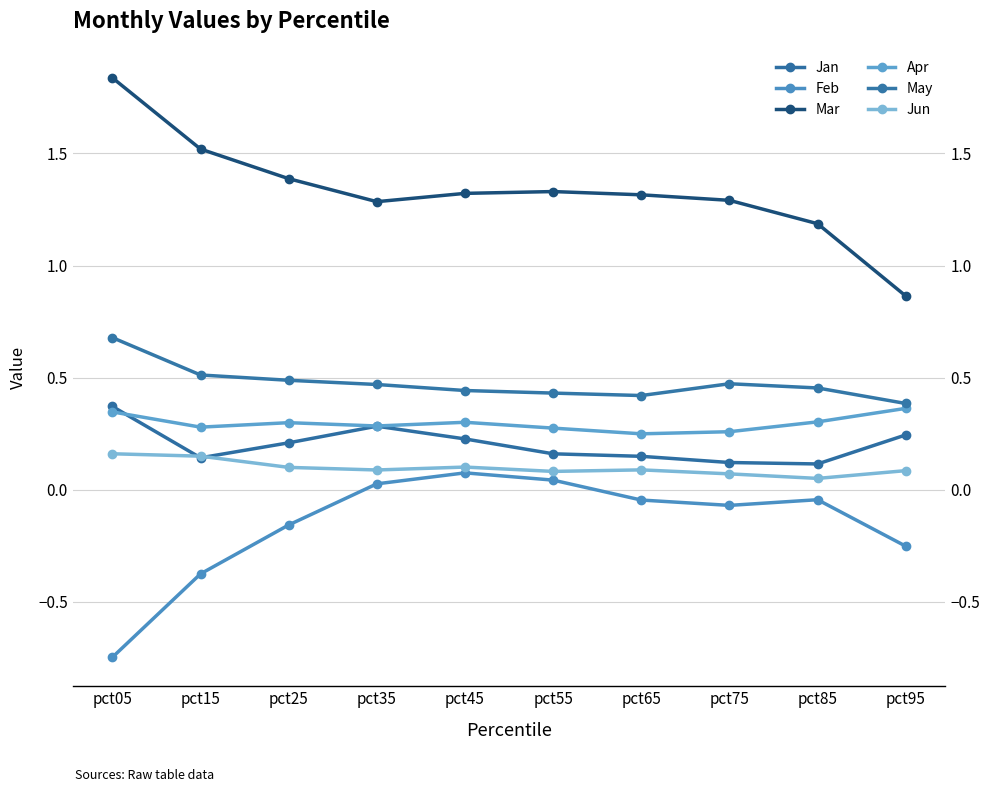

List the labels in order of Jan value, smallest first.

pct85, pct75, pct15, pct65, pct55, pct25, pct45, pct95, pct35, pct05